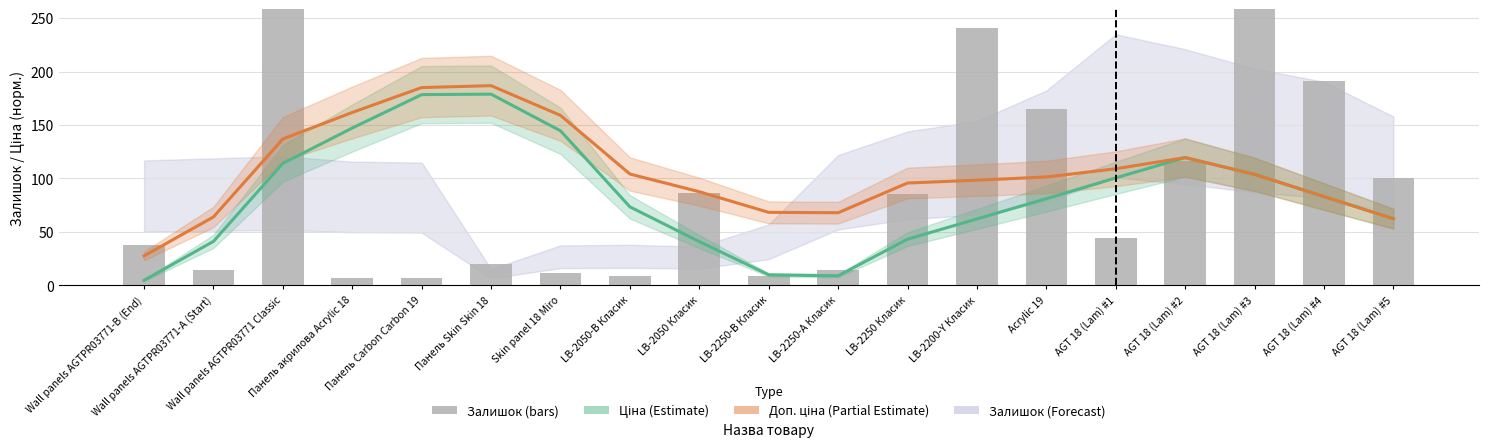

What is the difference between the second highest and minimum values in the Ціна (Estimate) series?

173.8